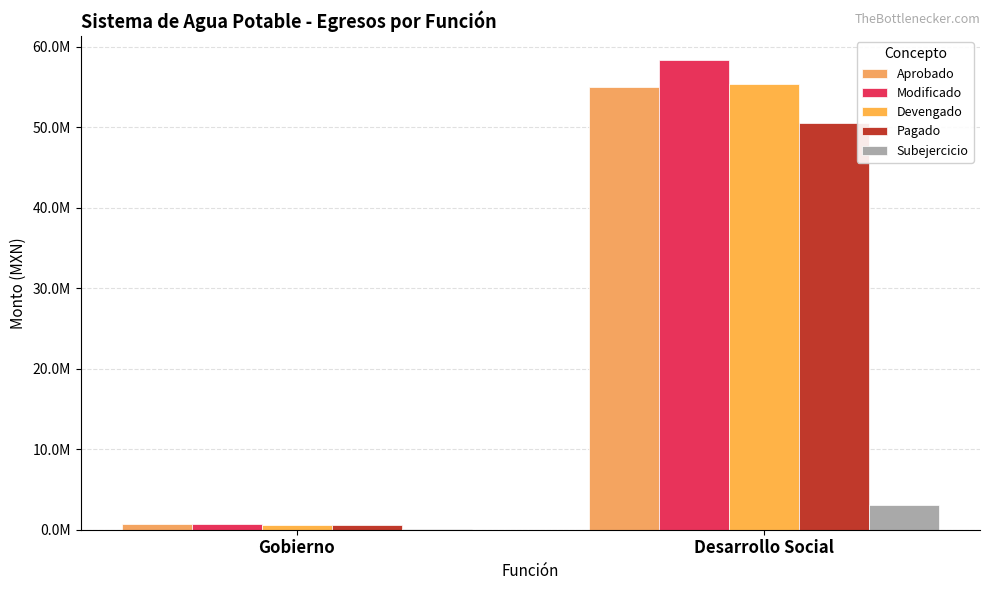

Reading left to right, extract all data points from this chart.

Aprobado: Gobierno=700186.3	Desarrollo Social=54959012.4
Modificado: Gobierno=664415.1	Desarrollo Social=58405384.6
Devengado: Gobierno=617487.1	Desarrollo Social=55305928.0
Pagado: Gobierno=606630.2	Desarrollo Social=50468667.1
Subejercicio: Gobierno=46928.0	Desarrollo Social=3099456.6